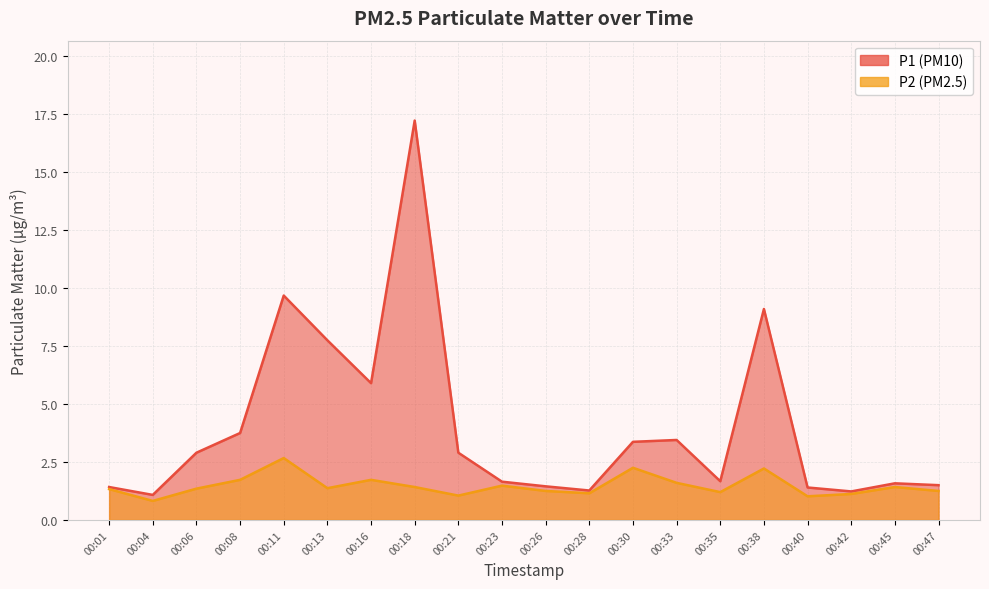

How many values in the P1 series are below 2?

10